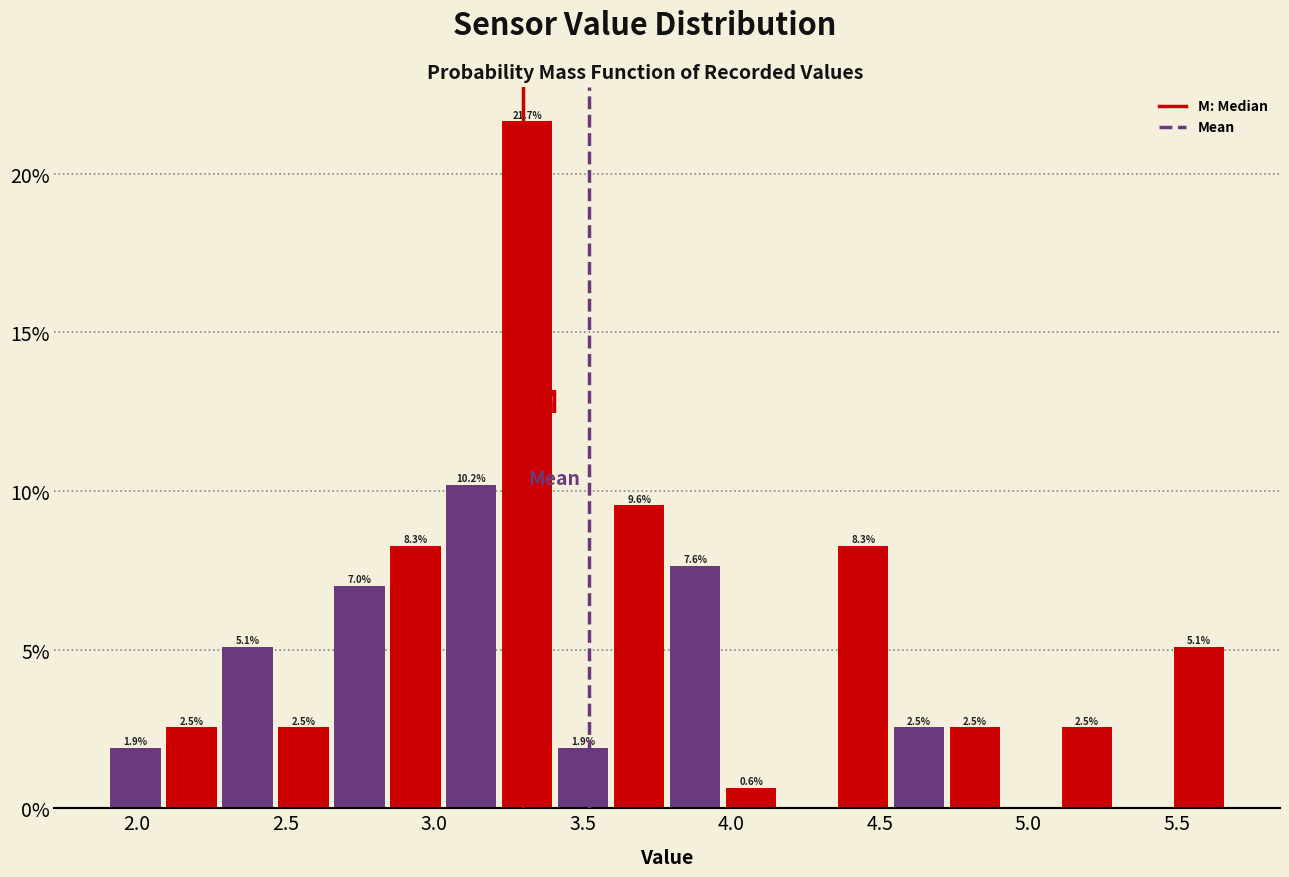

Around what value on the x-axis is the tallest bar? Give the approximate position of its centre, as read against the axis.

3.30